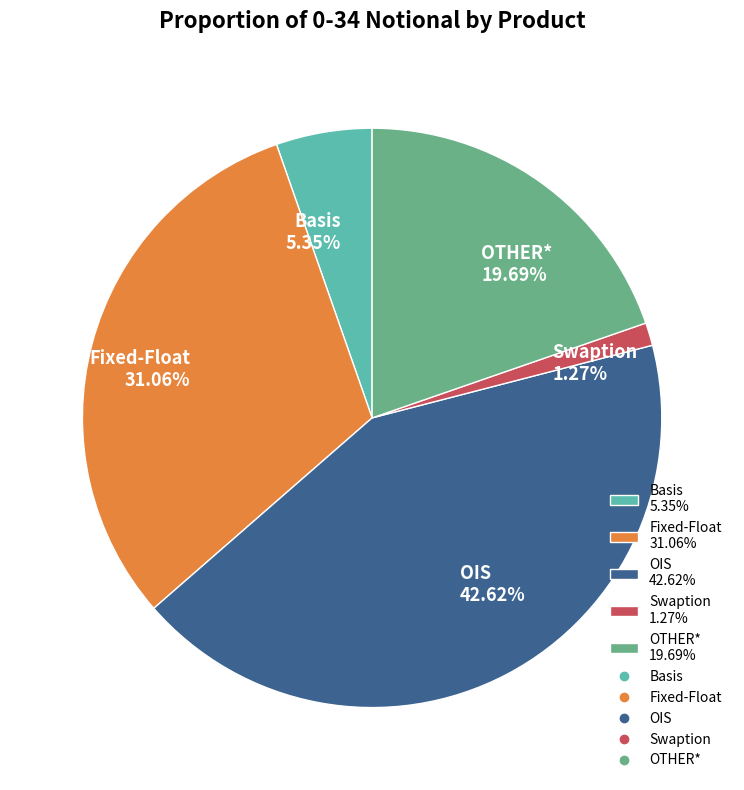

Is OIS the majority of the pie?

No